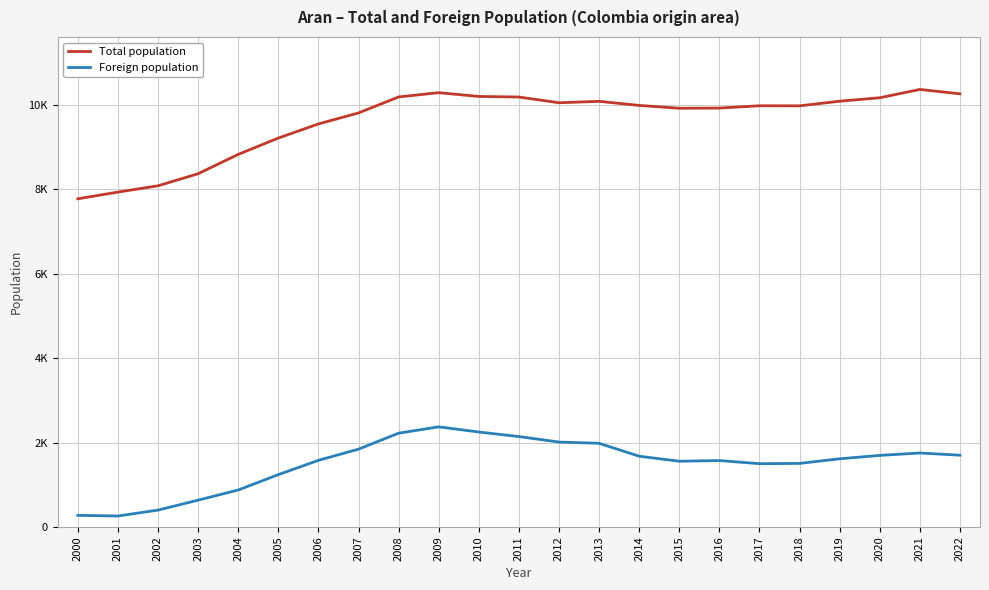

What are all the series names shown in the legend?

Total population, Foreign population